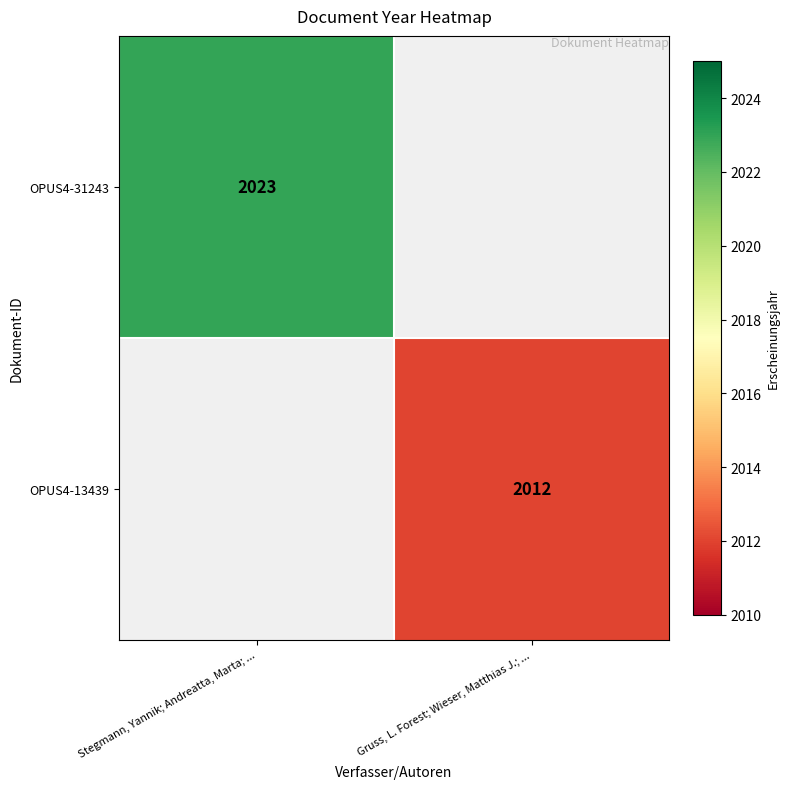

The value of OPUS4-13439 at Gruss, L. Forest; Wieser, Matthias J.; ... is 714. True or false?

False